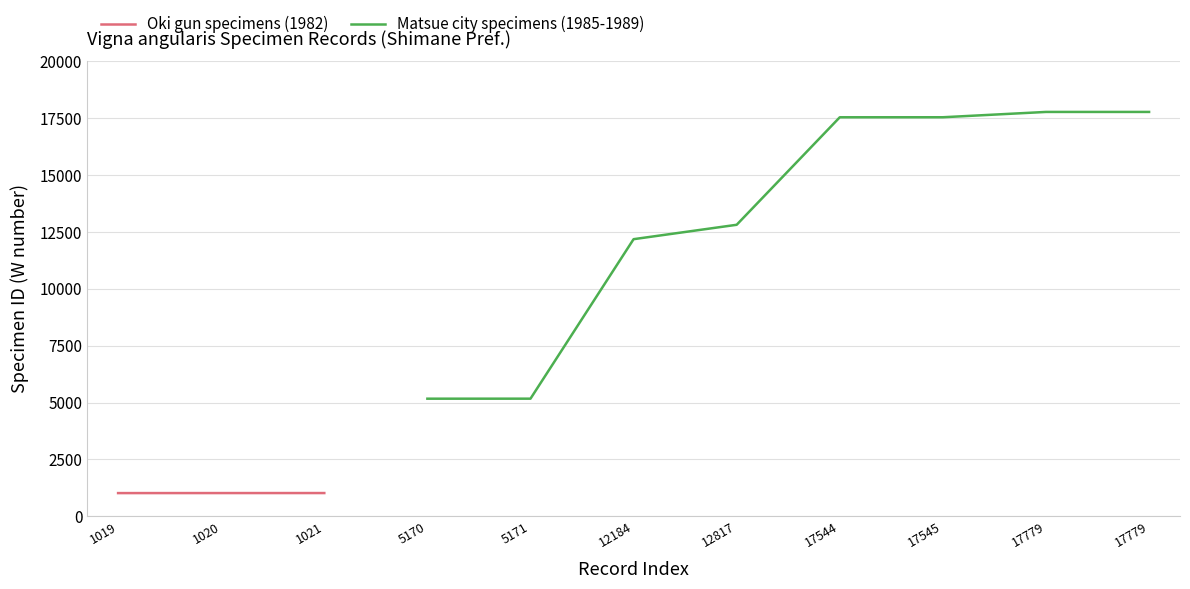

At which label is Shimane / Oki gun (1982) closest to 1020?

1020